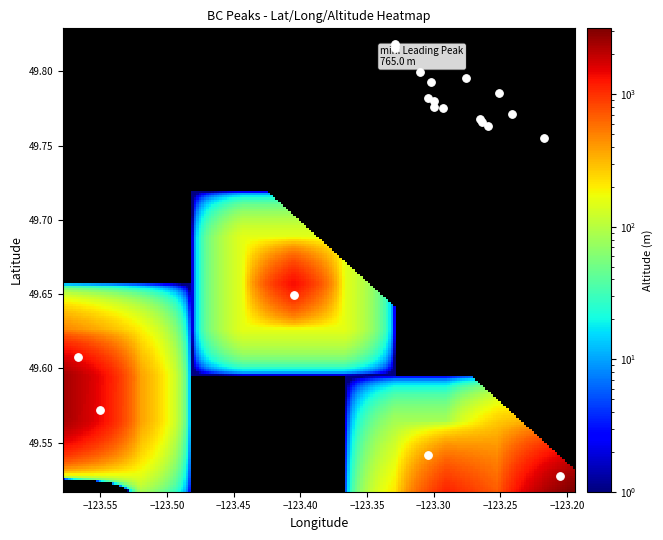

True or false: The Red Tusk has a value of -181.5 at Long.

False